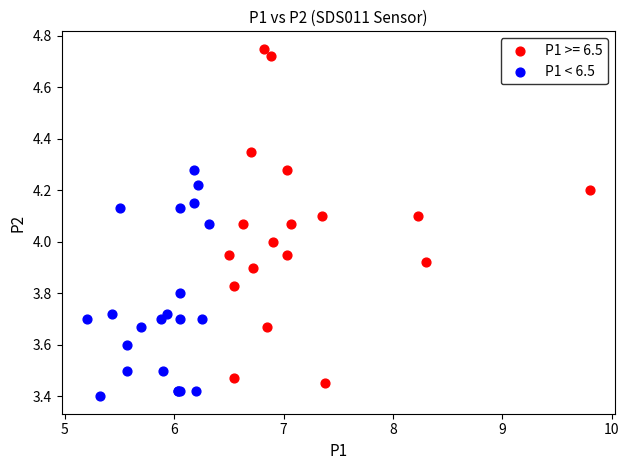

Which series has the widest spread of Y values?

P1 >= 6.5